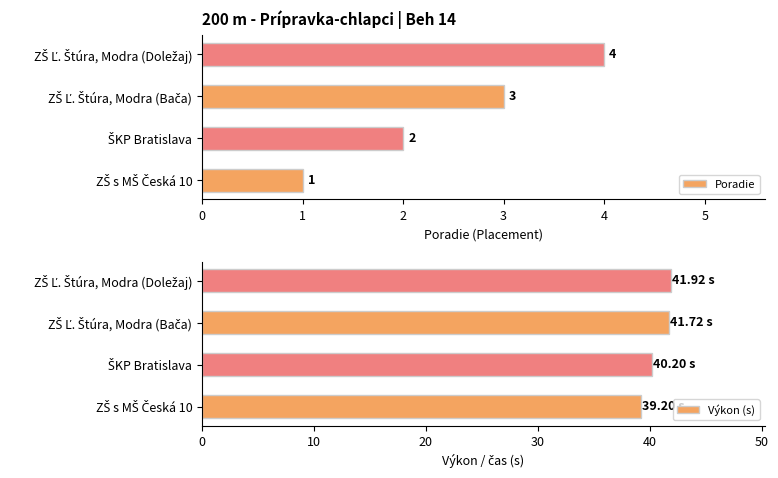

Reading right to left, transcribe all the data shown in this chart.

Poradie: 4.0	3.0	2.0	1.0
Výkon (s): 41.9	41.7	40.2	39.2